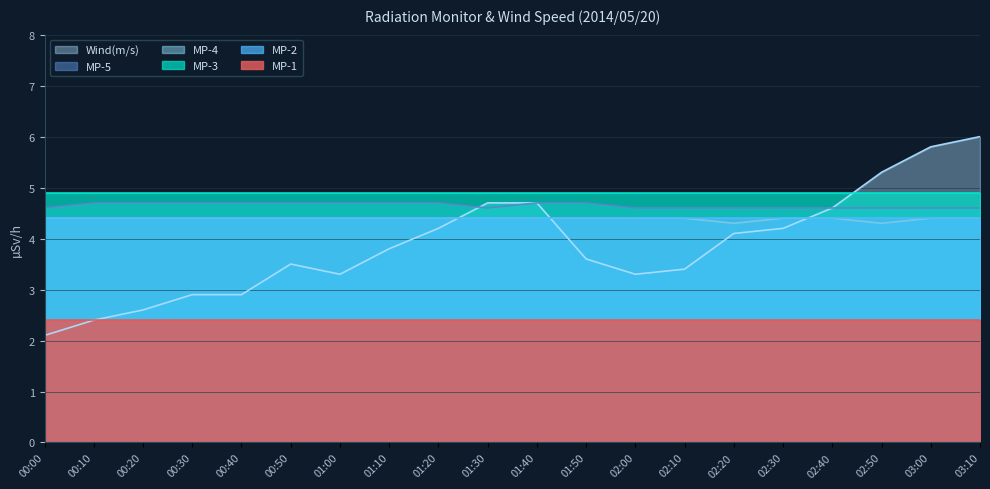

What is the spread (max minus min) of values at 01:20?

2.5